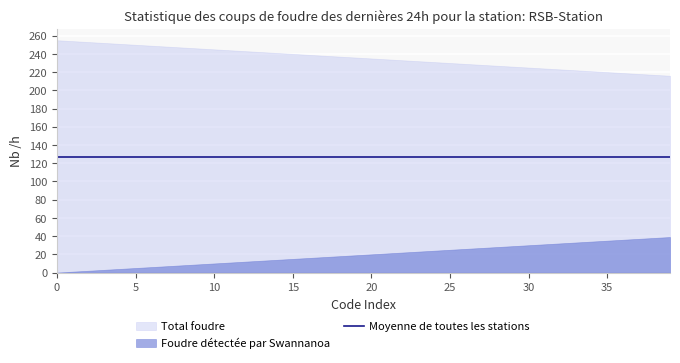

Is the value of Total foudre at 15 greater than the value of Foudre détectée par Swannanoa at 34?

Yes